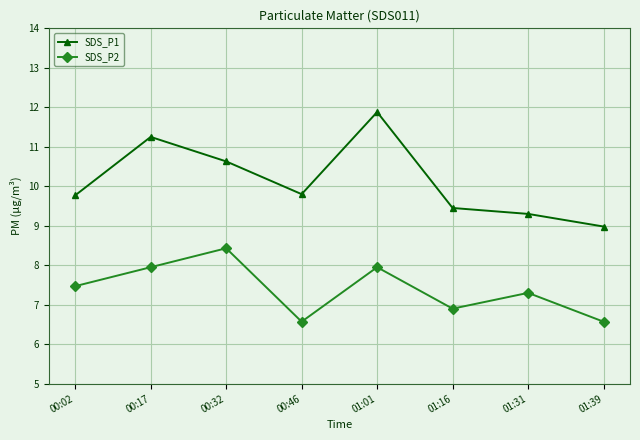

What is the smallest value displayed?

6.6